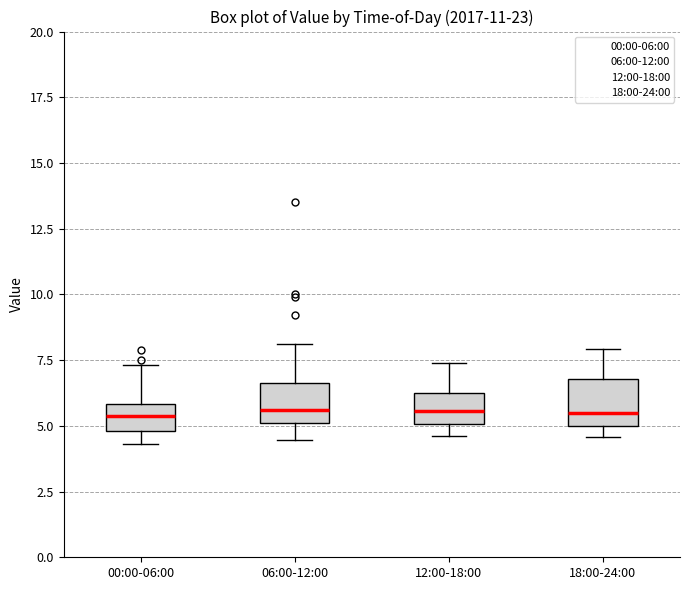

Reading left to right, transcribe this box plot: for each box, give where its median line is, the range the box spans, and where its two whiskers end, as read against the y-axis. The values are not printed on the chart, so give them approximately, as read against the axis.

00:00-06:00: median 5.5, box 5.0 to 6.0, whiskers 4.5 to 7.5
06:00-12:00: median 5.5, box 5.0 to 6.5, whiskers 4.5 to 8.0
12:00-18:00: median 5.5, box 5.0 to 6.0, whiskers 4.5 to 7.5
18:00-24:00: median 5.5, box 5.0 to 7.0, whiskers 4.5 to 8.0